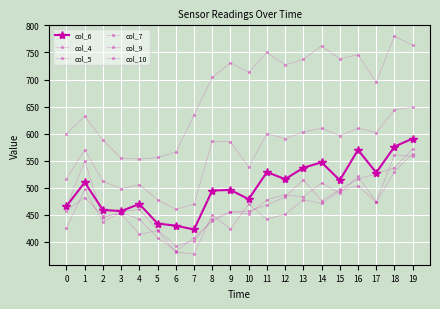

How many data points in col_4 are less than 713?

10